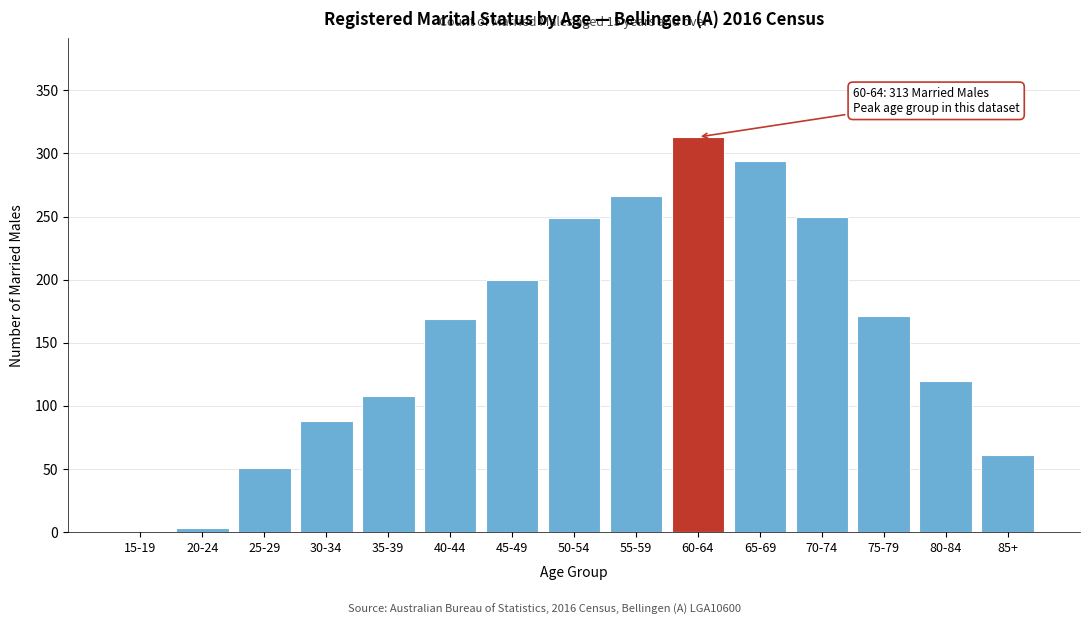

True or false: the data shows 171 at 75-79.

True